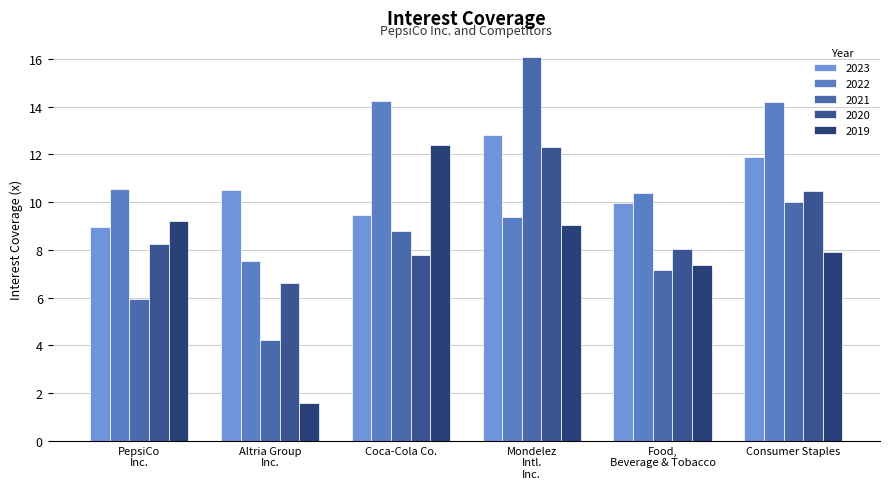

How many categories are shown in the chart?

6